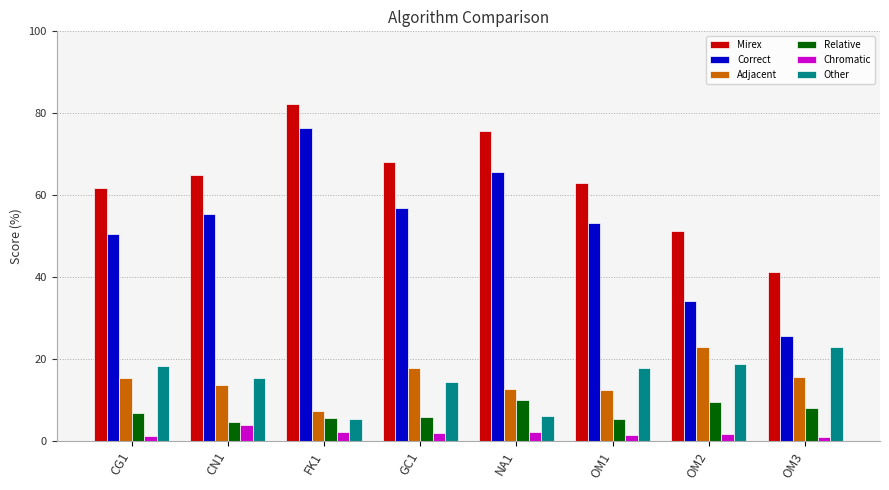

Rank the series at GC1 from highest to lowest value.

Mirex, Correct, Adjacent, Other, Relative, Chromatic